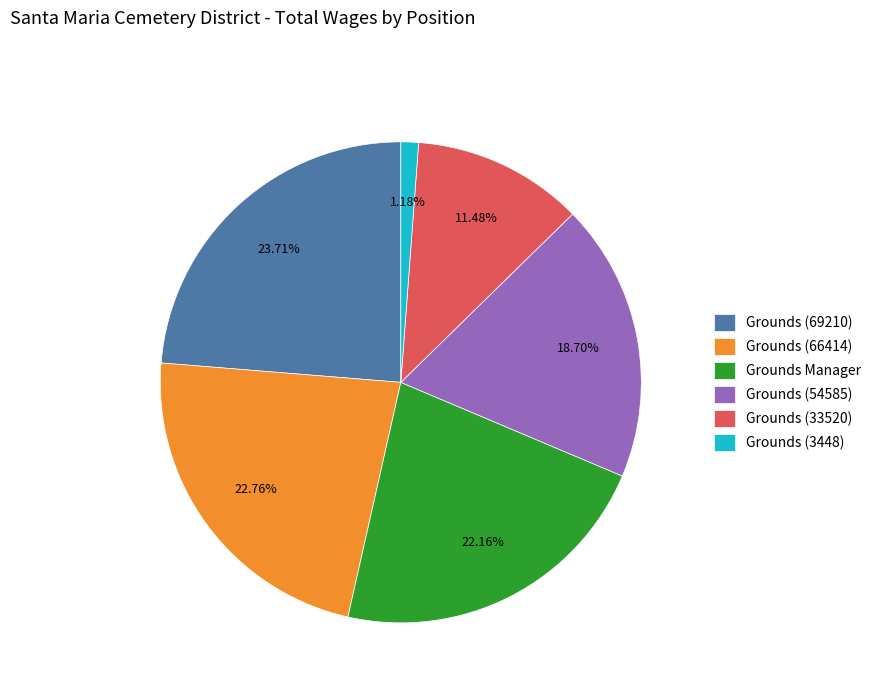

What percentage is NOT represented by Grounds (33520)?

88.5%